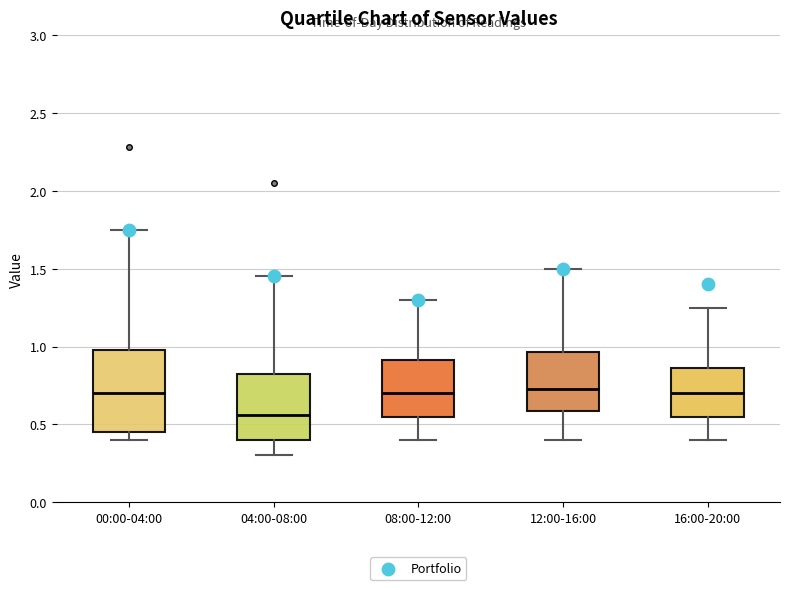

Reading left to right, read every box against the y-axis: the position of its median line, the range the box covers, and the ends of its whiskers. The values are not printed on the chart, so give them approximately, as read against the axis.

00:00-04:00: median 0.70, box 0.45 to 1.00, whiskers 0.40 to 1.75
04:00-08:00: median 0.55, box 0.40 to 0.85, whiskers 0.30 to 1.45
08:00-12:00: median 0.70, box 0.55 to 0.90, whiskers 0.40 to 1.30
12:00-16:00: median 0.75, box 0.60 to 0.95, whiskers 0.40 to 1.50
16:00-20:00: median 0.70, box 0.55 to 0.85, whiskers 0.40 to 1.25